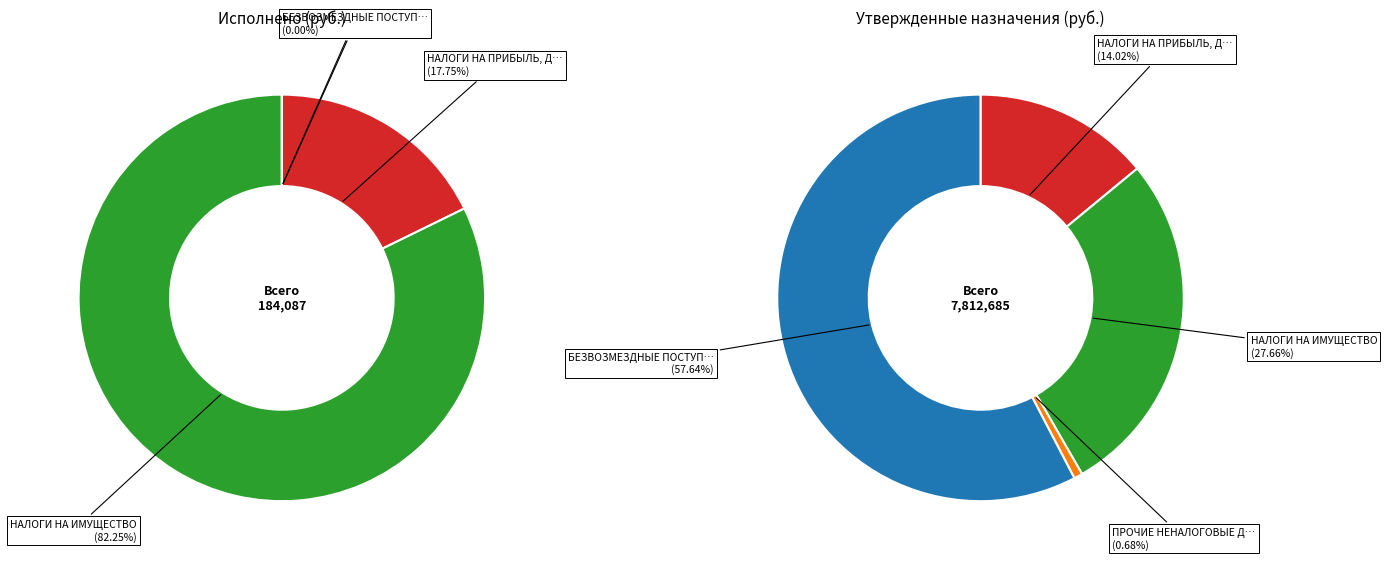

Between НАЛОГИ НА ИМУЩЕСТВО and НАЛОГИ НА ПРИБЫЛЬ, ДОХОДЫ, which is larger?

НАЛОГИ НА ИМУЩЕСТВО